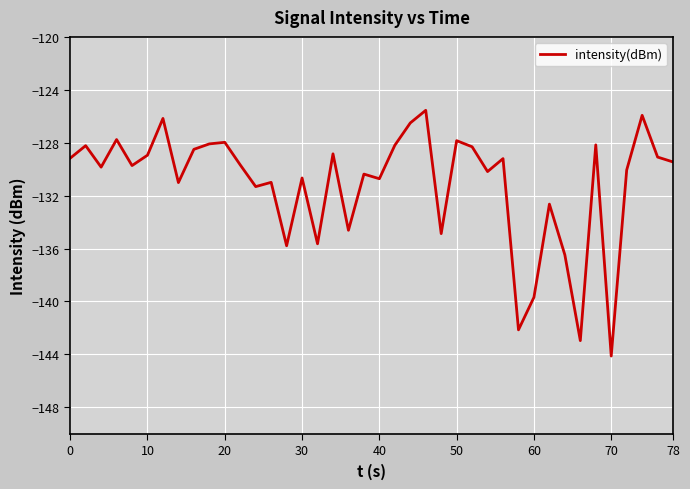

How many series are shown in this chart?

1